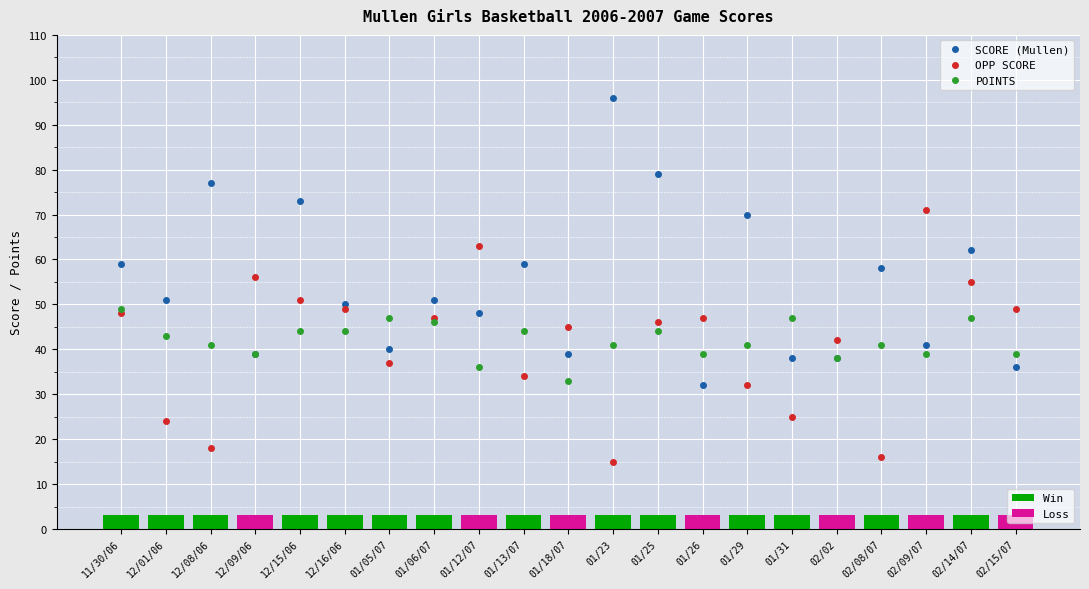

At how many categories does at least one series exceed 95?

1